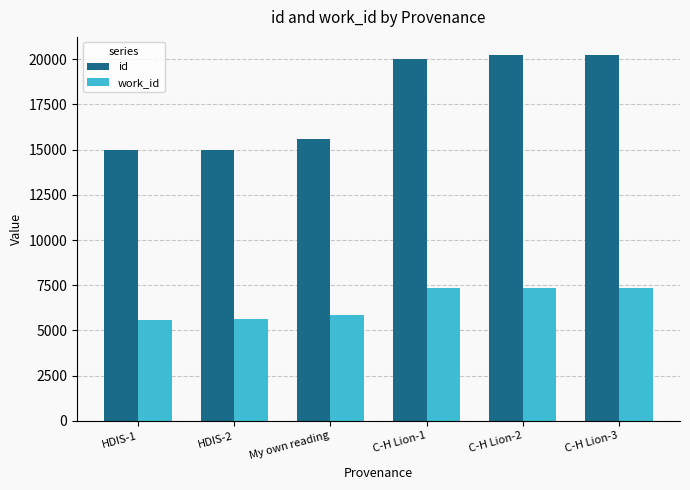

The value of work_id at C-H Lion-1 is 7335. True or false?

True